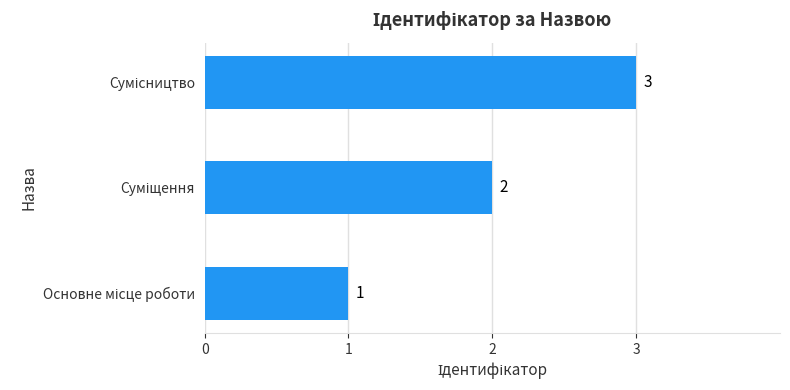

How many bars are there in total?

3